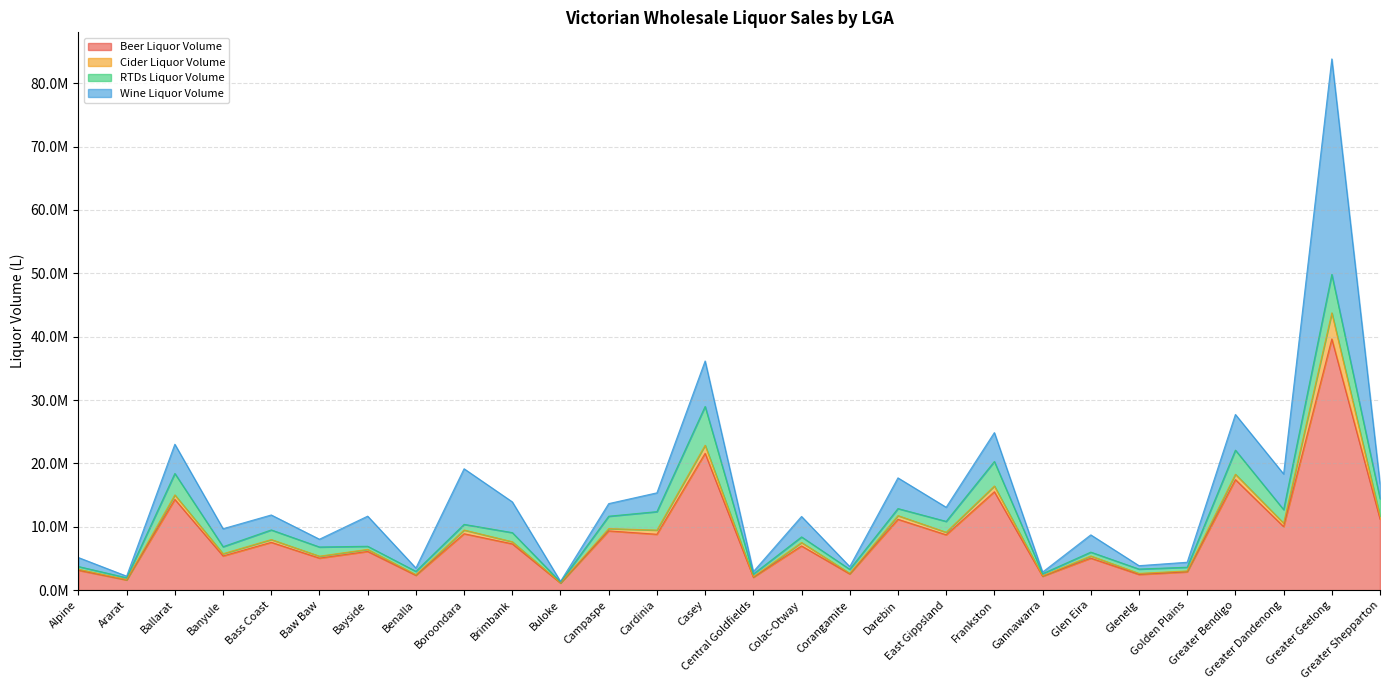

Between Bass Coast and Casey, which is larger?

Casey